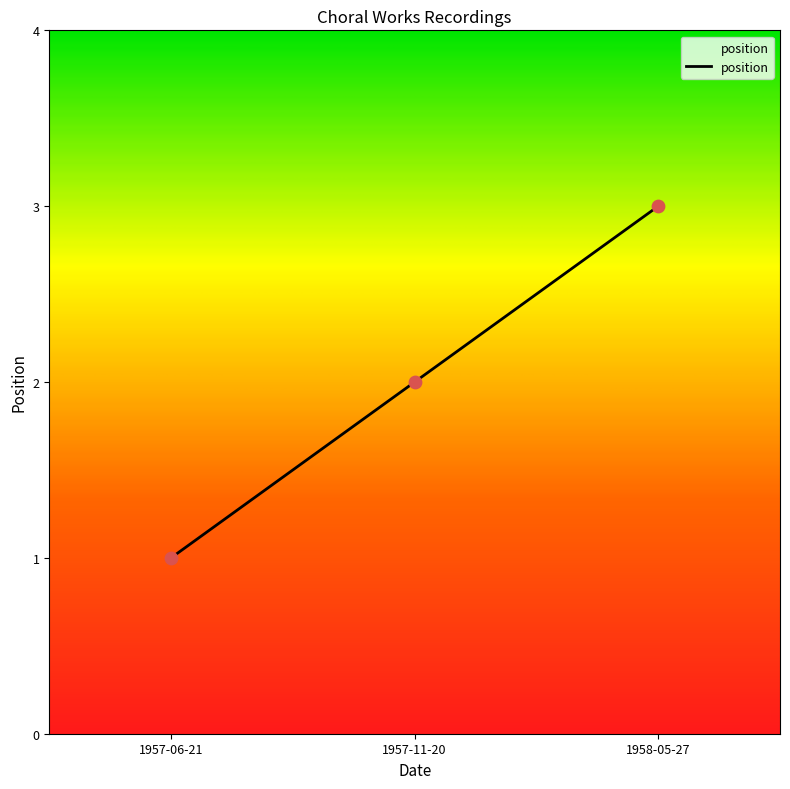

What is the change in value from 1957-06-21 to 1957-11-20?

+1